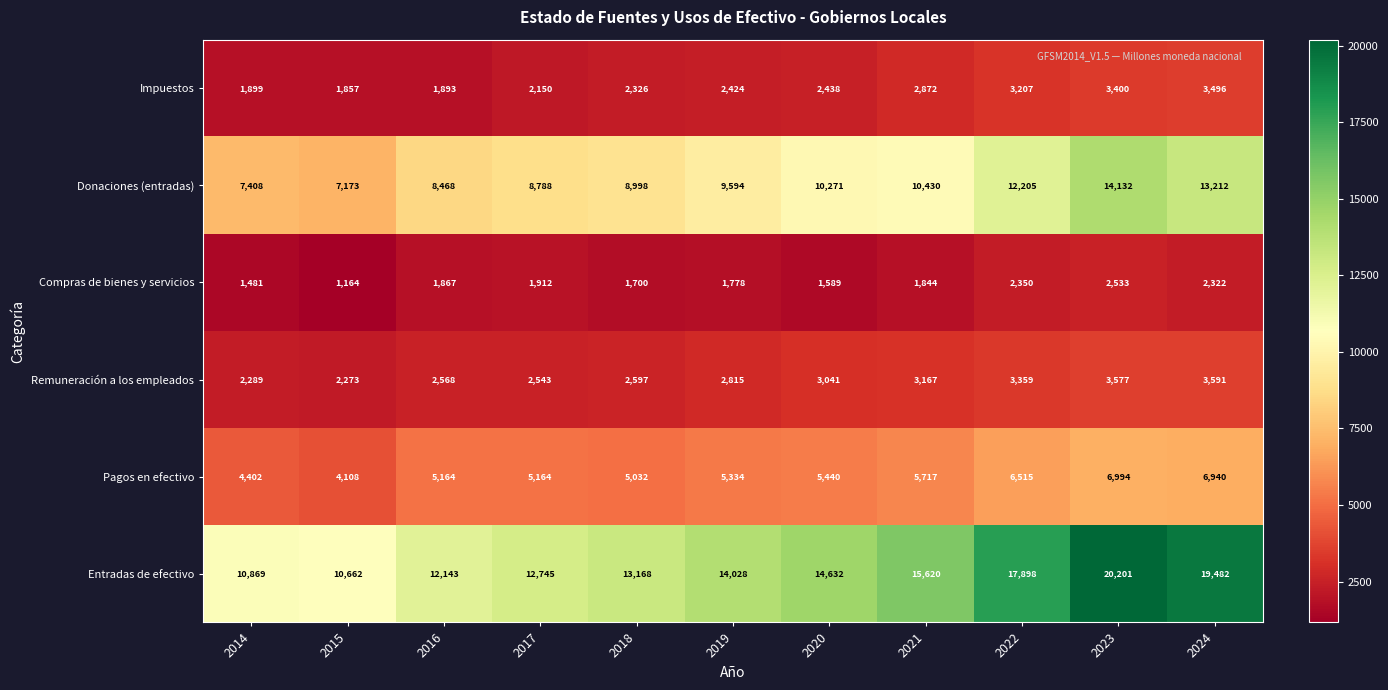

Rank the series by their maximum value, from highest to lowest.

Entradas de efectivo, Donaciones (entradas), Pagos en efectivo, Remuneración a los empleados, Impuestos, Compras de bienes y servicios